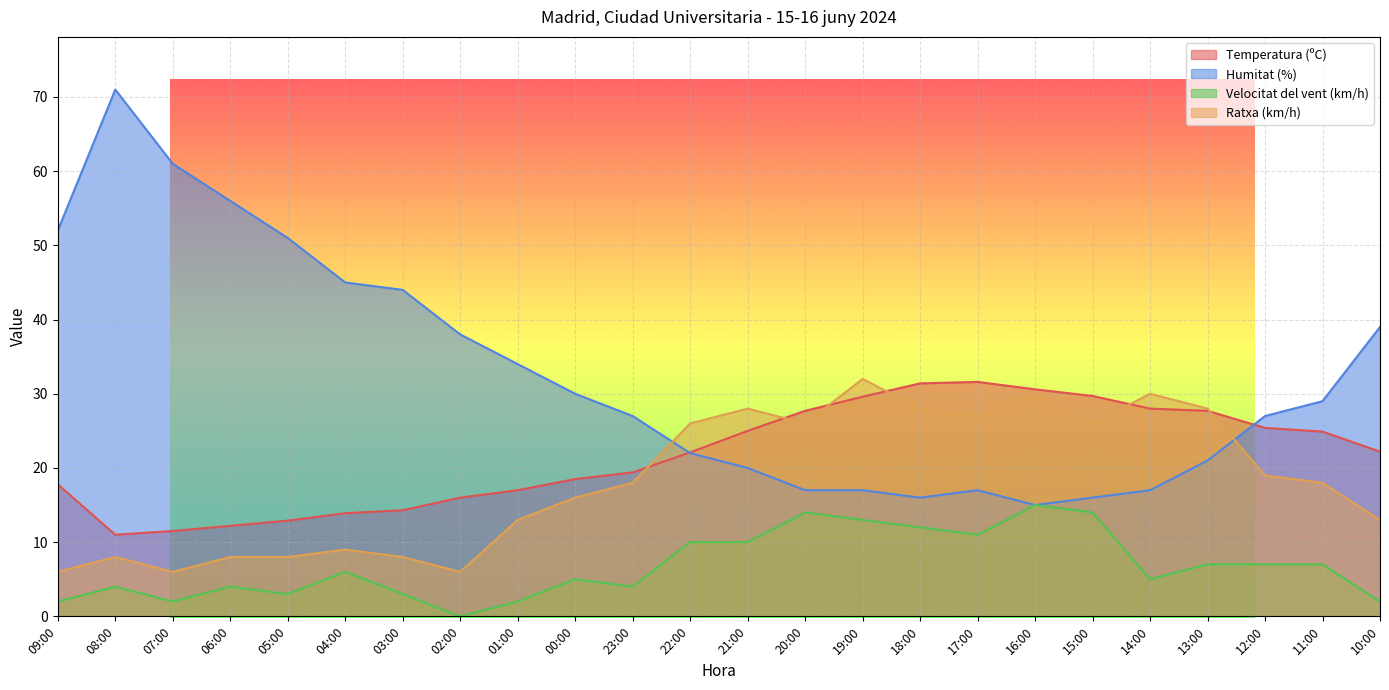

Where is the first local minimum for Ratxa (km/h)?

07:00